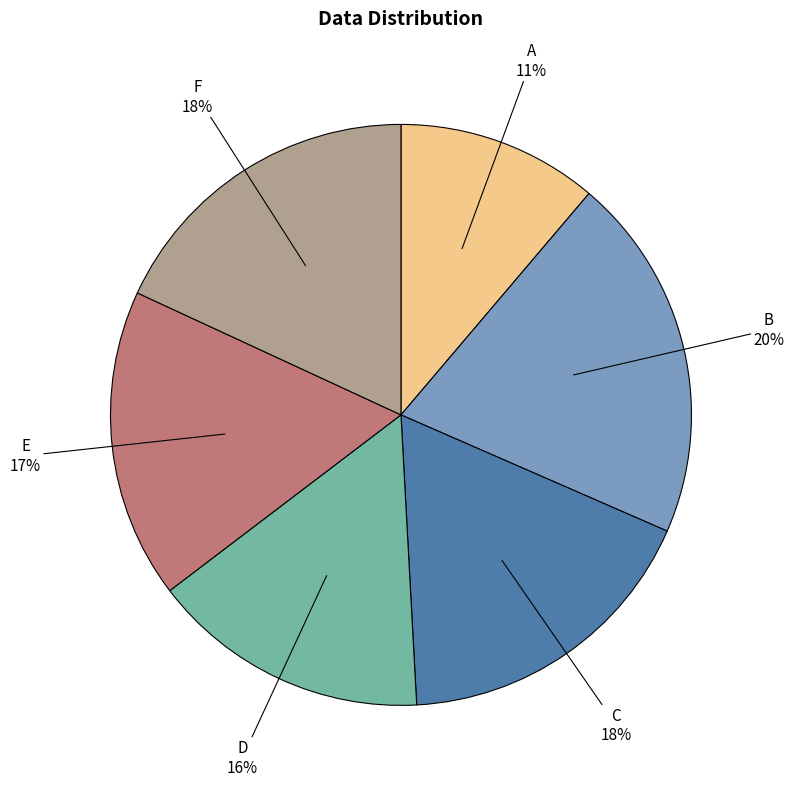

Which category has the biggest portion of the pie?

B